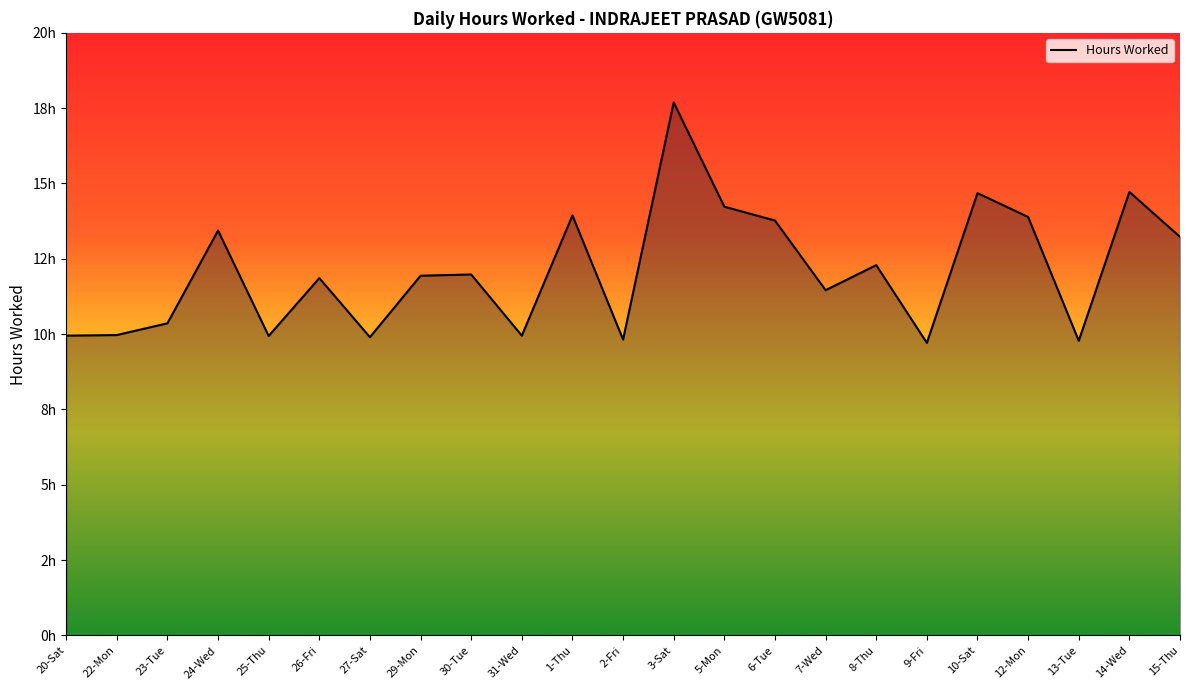

Is this an area chart (filled region under the line)?

Yes